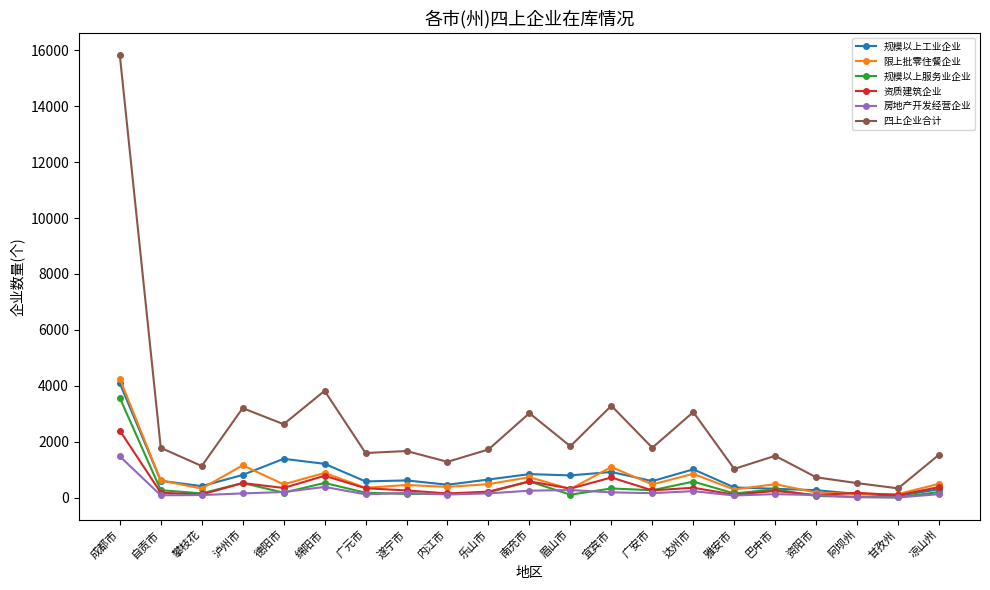

The 规模以上工业企业 series shows 470 at 内江市. True or false?

True